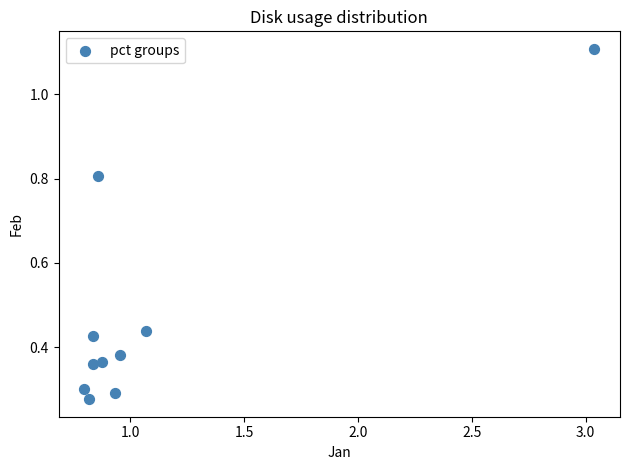

What is the range of Y values (max minus min)?

0.8